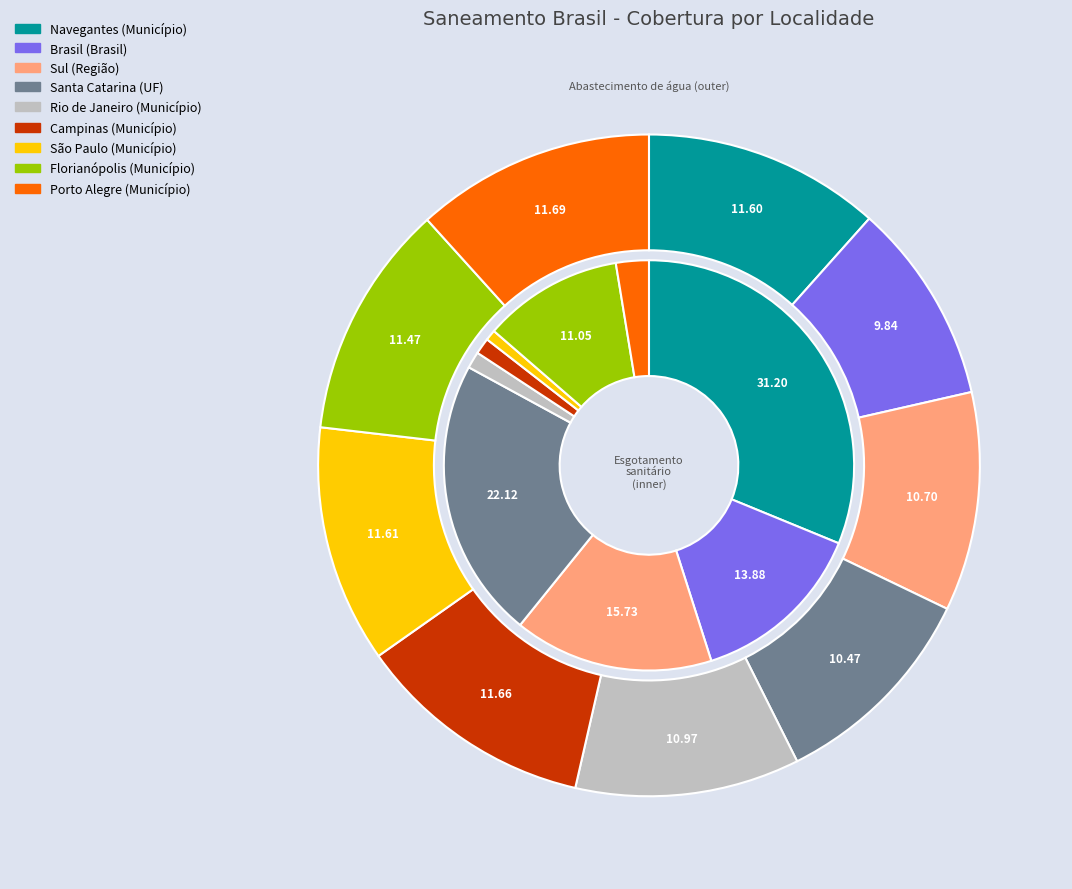

Between Sul (Região) and Florianópolis (Município), which series saw the biggest shift?

Parcela pop. com esgotamento sanitário